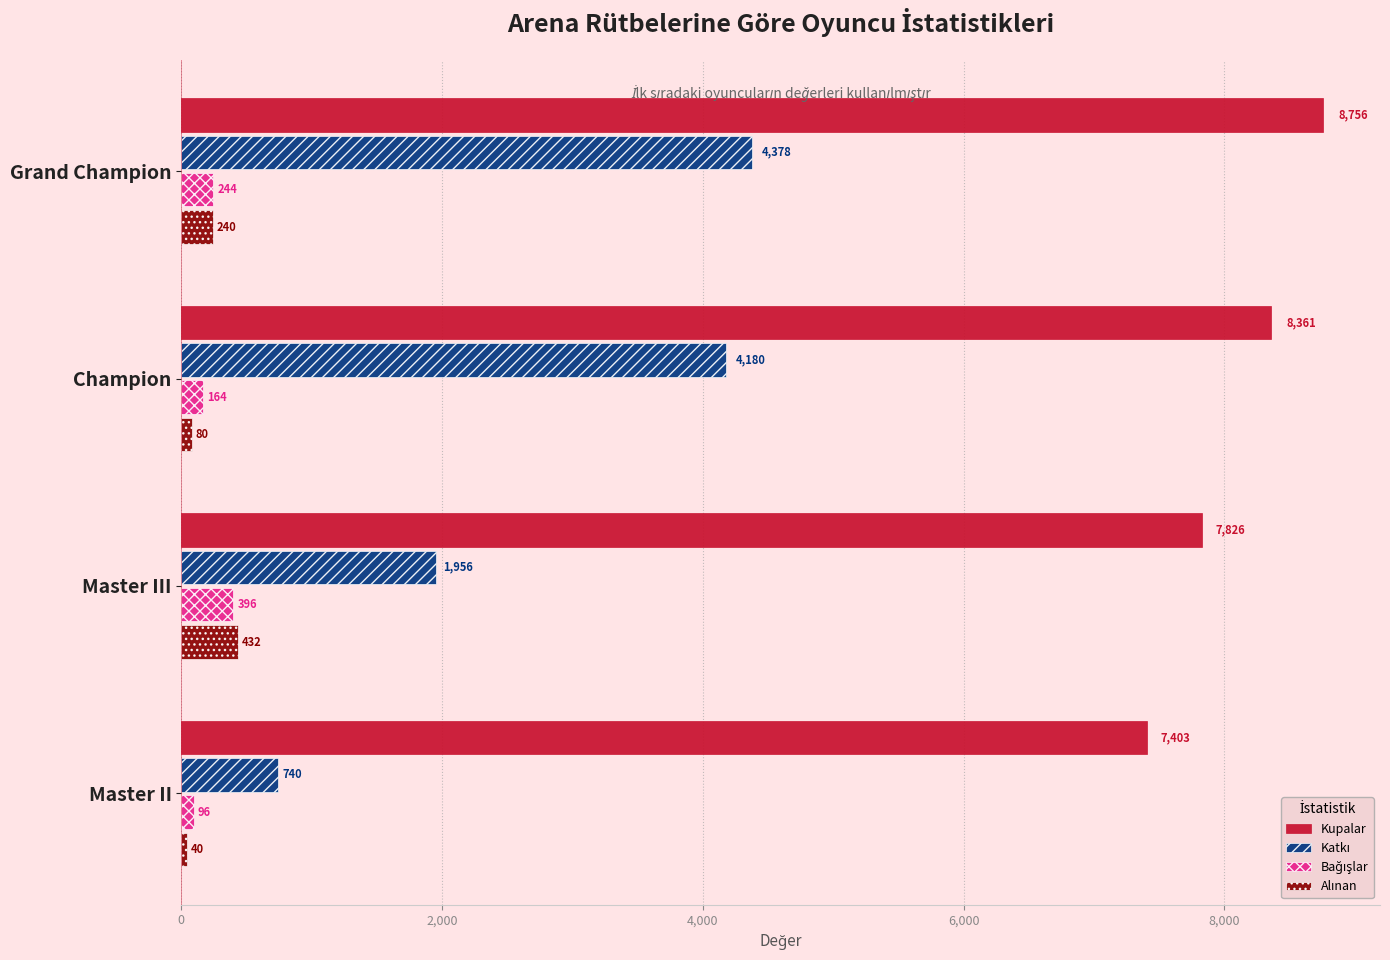

At how many categories does at least one series exceed 2334?

4